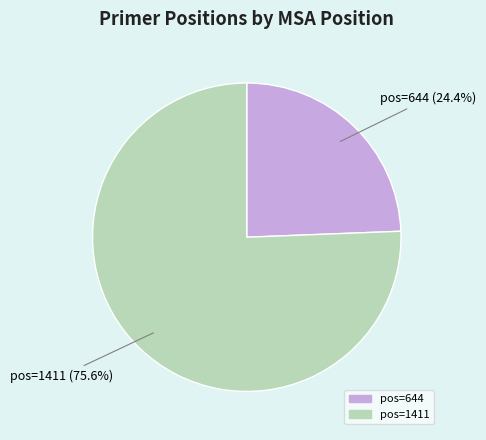

Does any single category account for the majority?

Yes